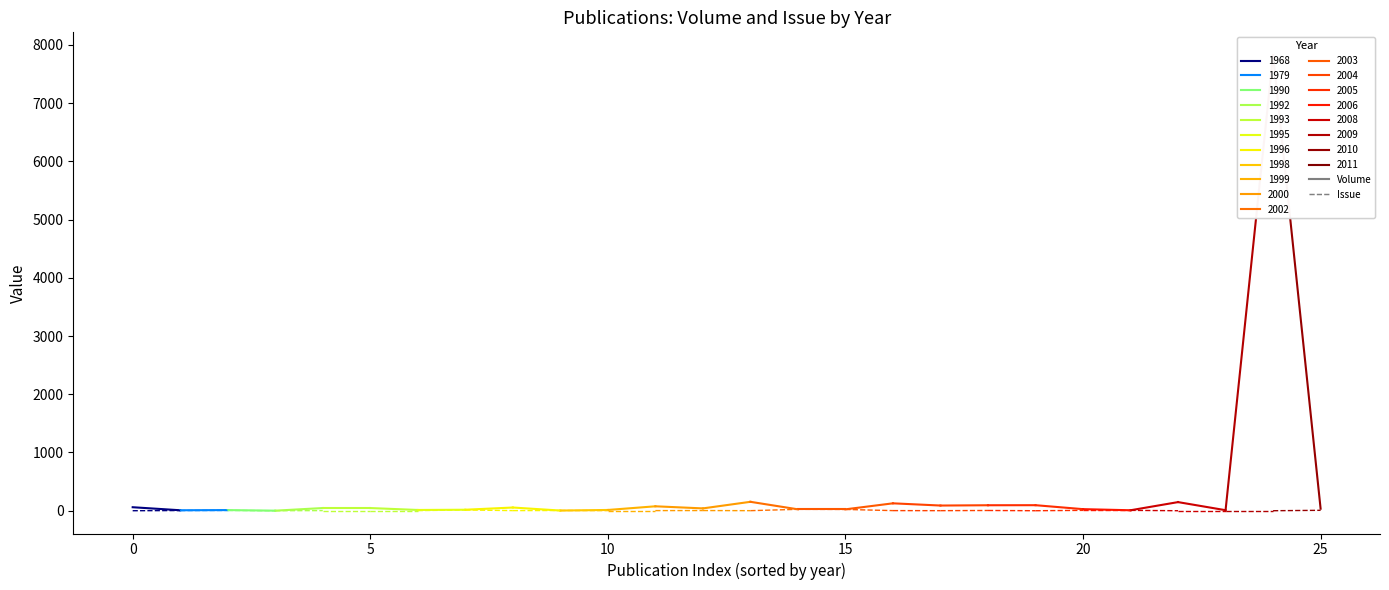

How many interior local valleys does the Volume series have?

8